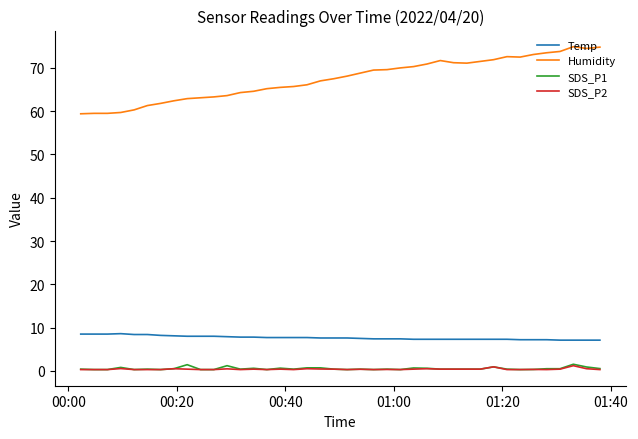

True or false: Temp and Humidity intersect in this chart.

False